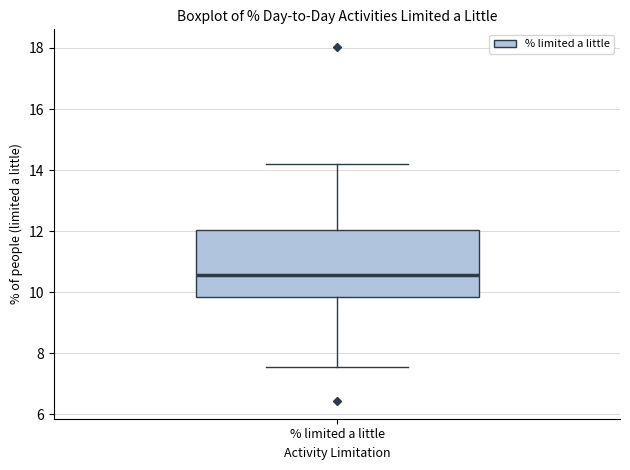

Read this box plot against the y-axis: the position of the median line, the range covered by the box, and the ends of both whiskers. The values are not printed on the chart, so give them approximately, as read against the axis.

median 10.6, box 9.8 to 12.0, whiskers 7.6 to 14.2